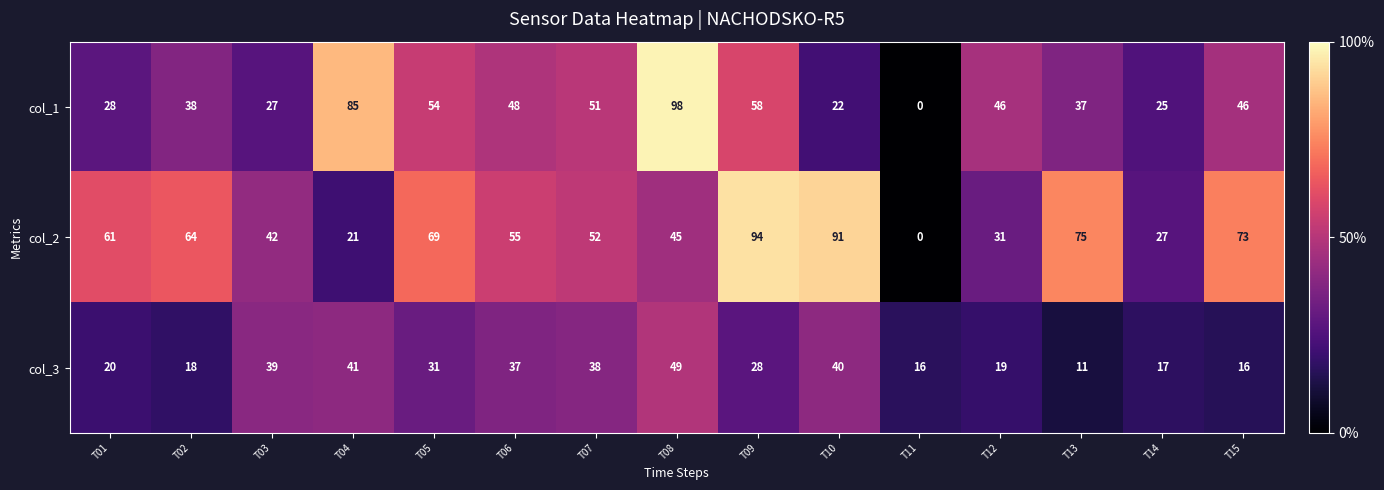

The value of col_2 at T14 is 39. True or false?

False